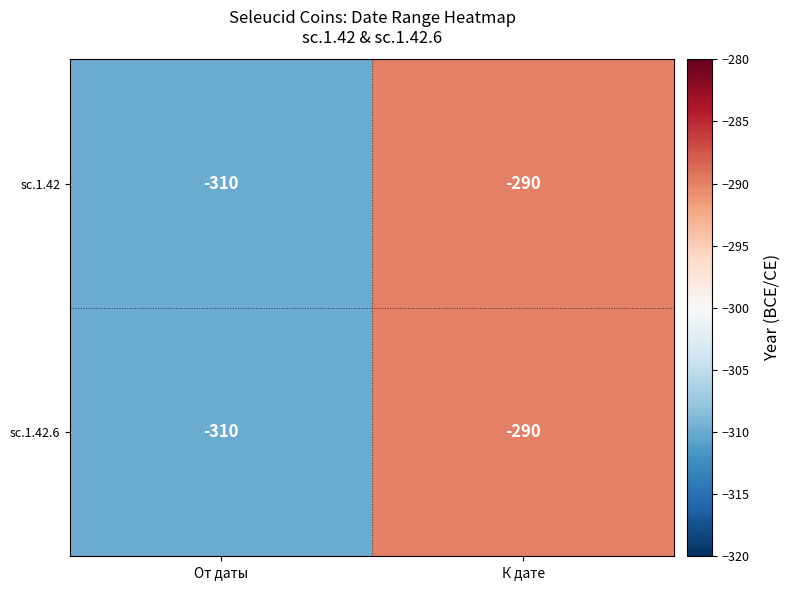

What is the total value across all series at От даты?

-620